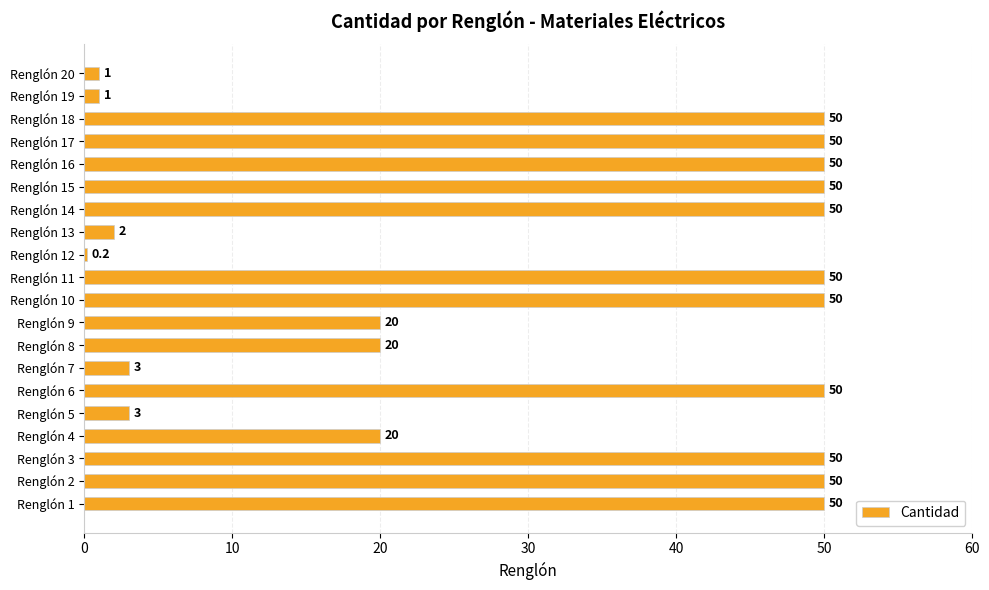

What is the average value?

31.0